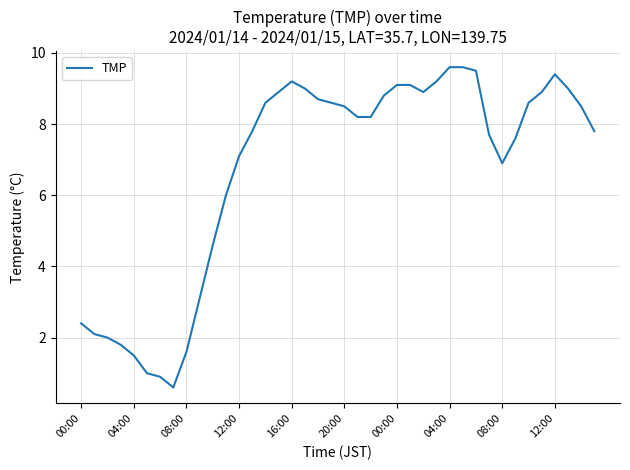

What is the greatest value displayed?

9.6